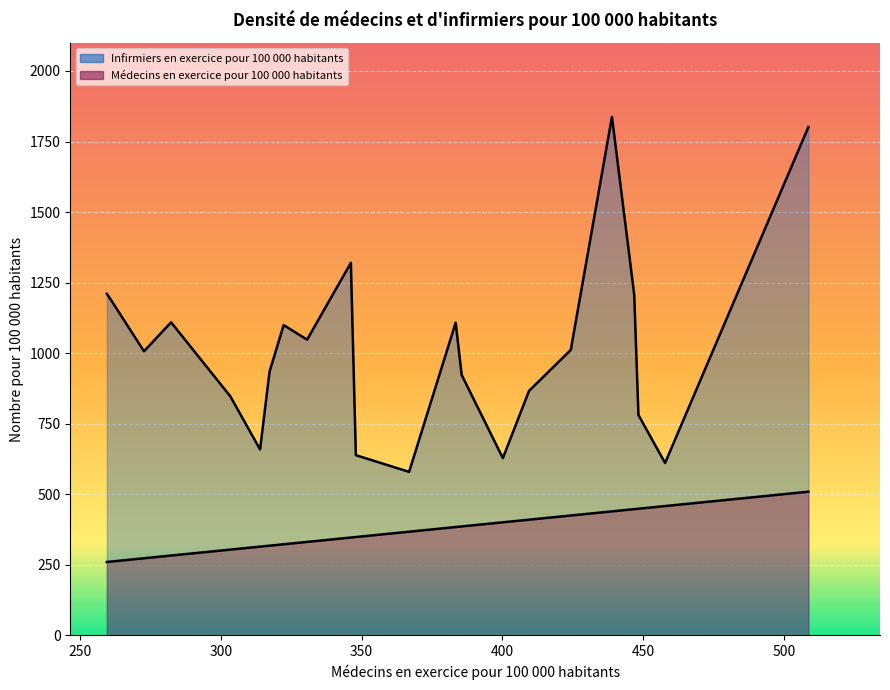

Does the chart display data point markers on the line(s)?

No